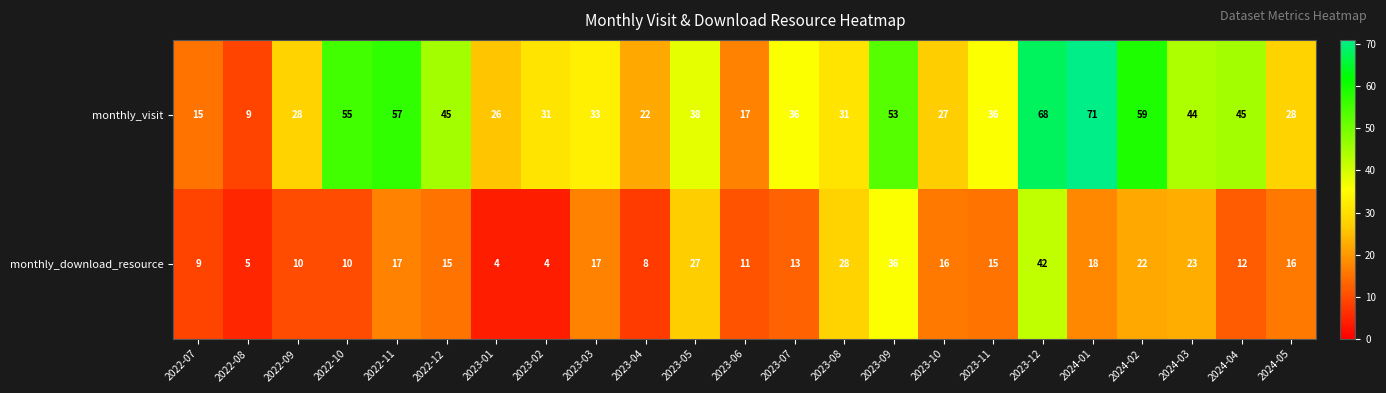

Count the number of data series in this chart.

2